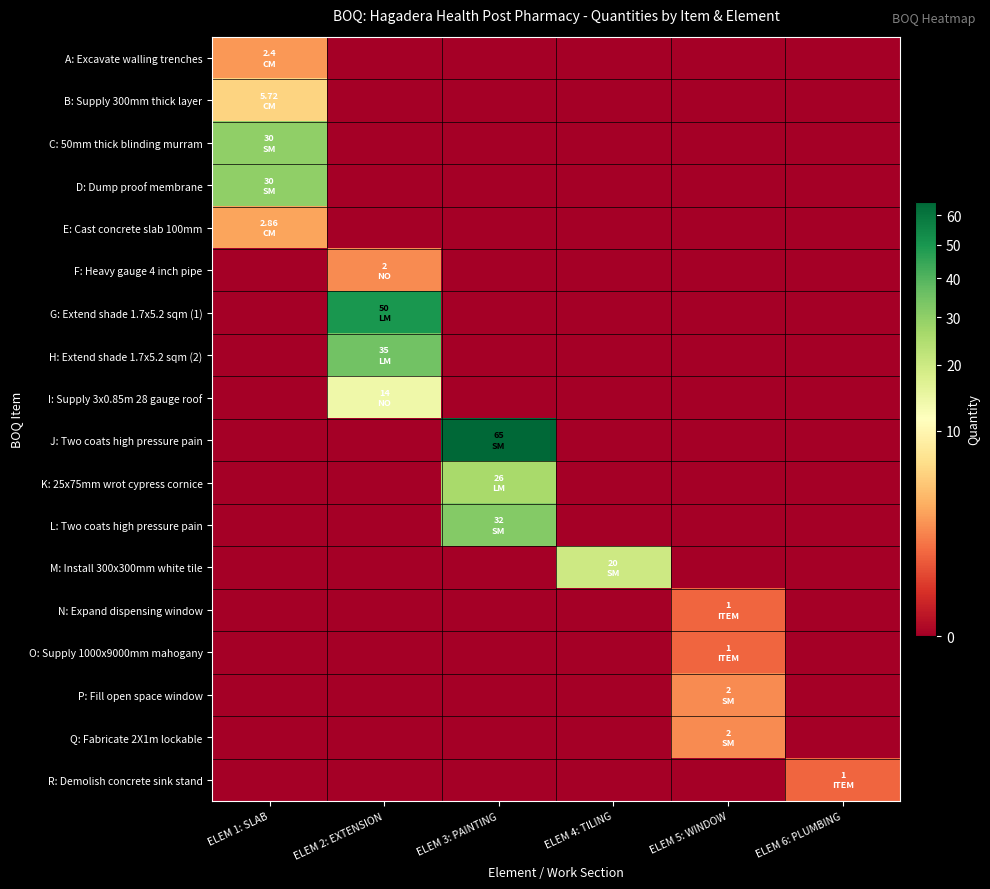

Which category has the highest value across all series?

ELEM 3: PAINTING